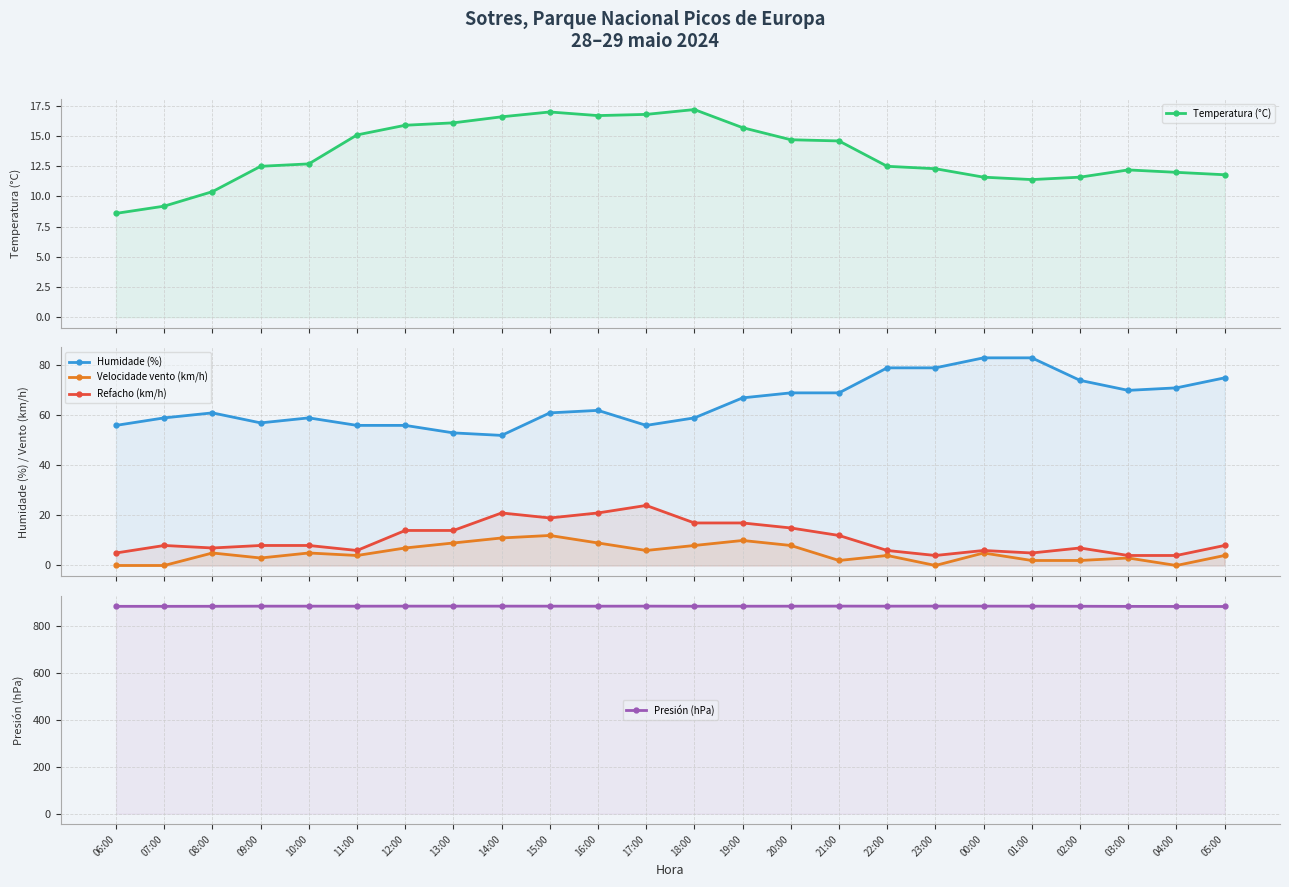

Which series has the largest total across all categories?

Presión (hPa)